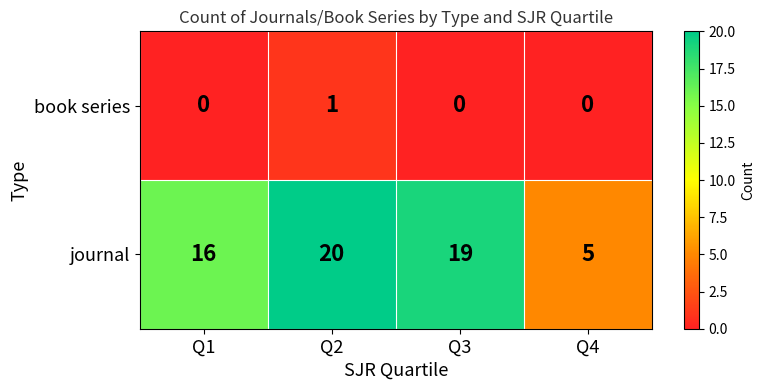

How many categories are shown in the chart?

4